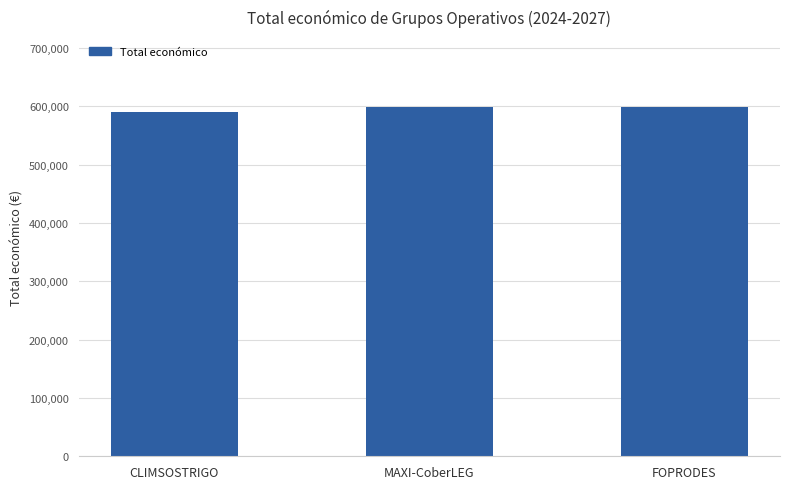

How many data points are less than 598609?

1